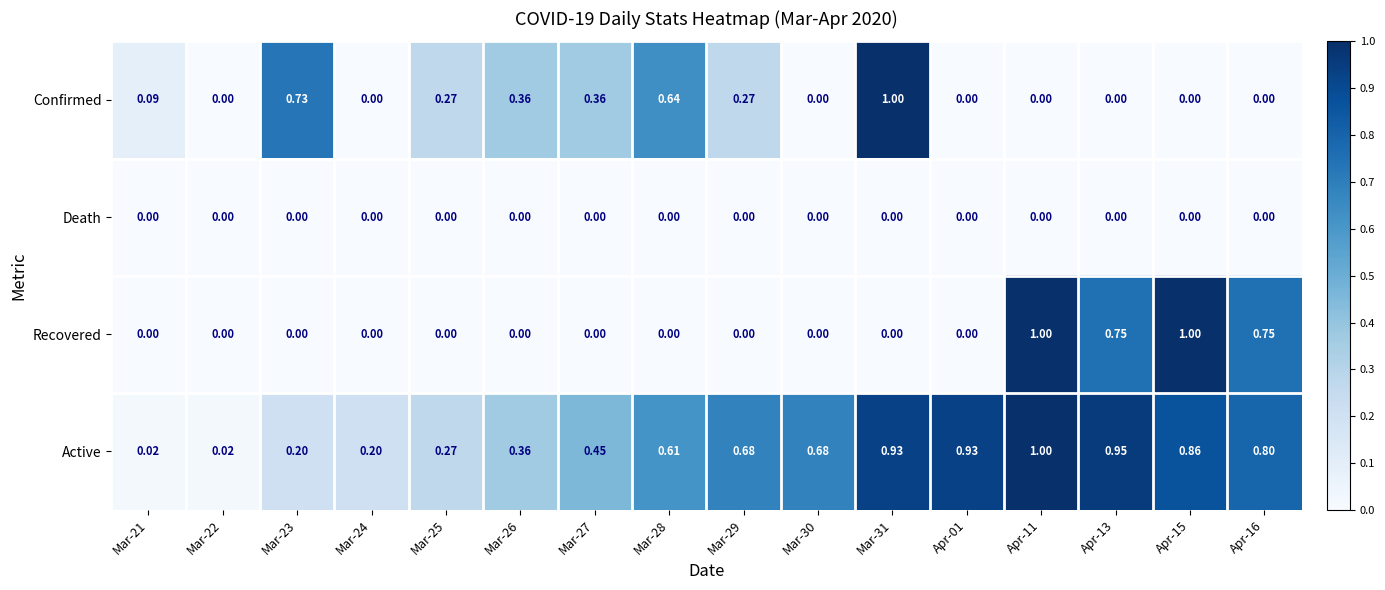

Which series changed the most between Mar-29 and Apr-16?

Recovered